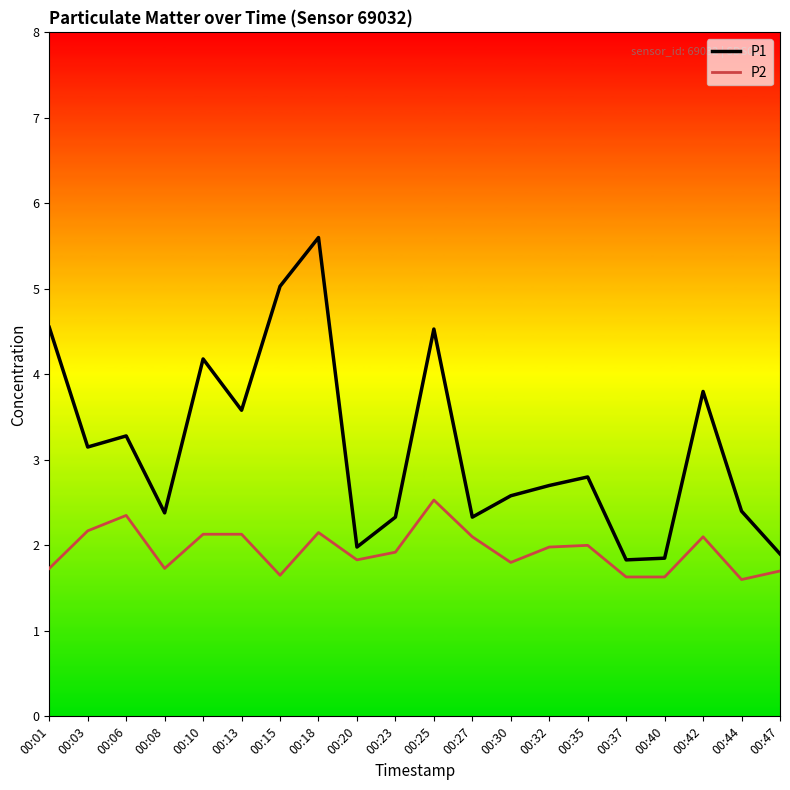

What is the highest value of the P1 series?

5.6